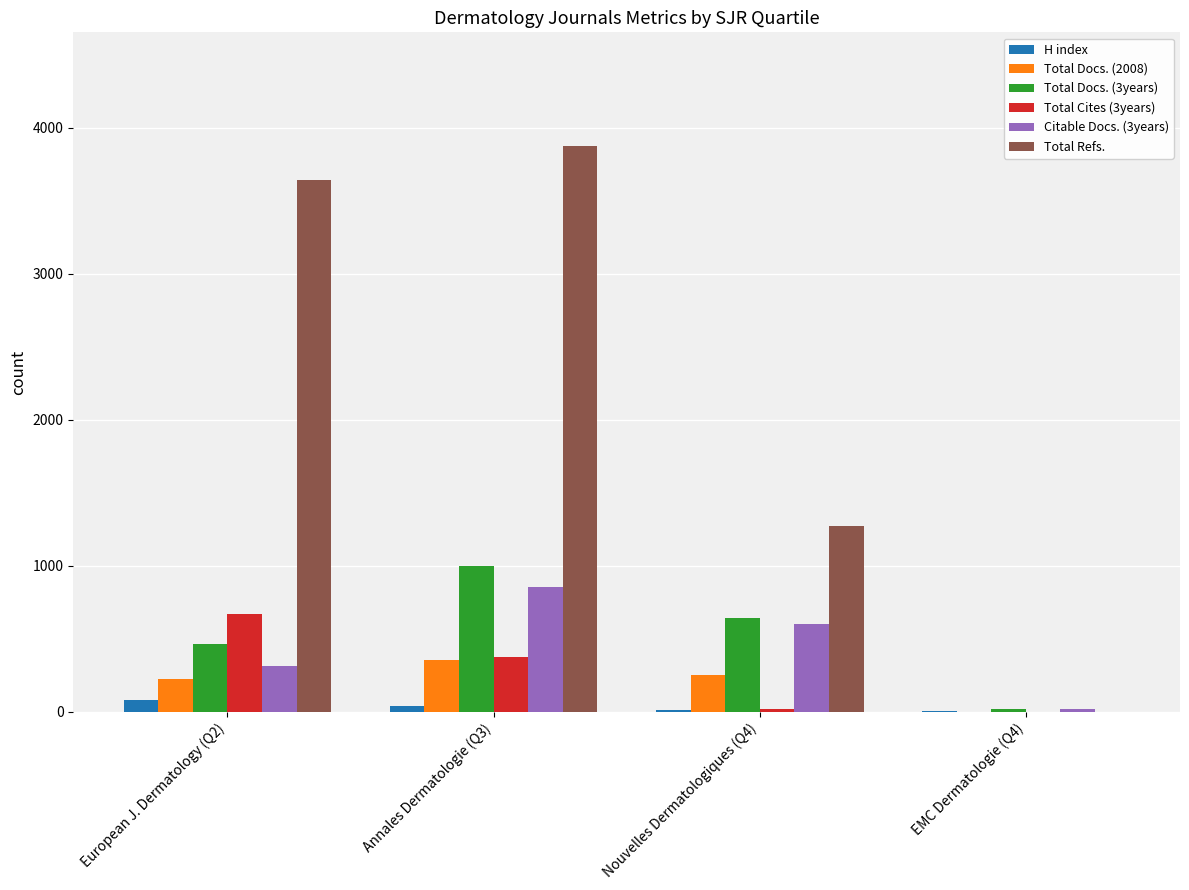

How many data points does each series have?

4